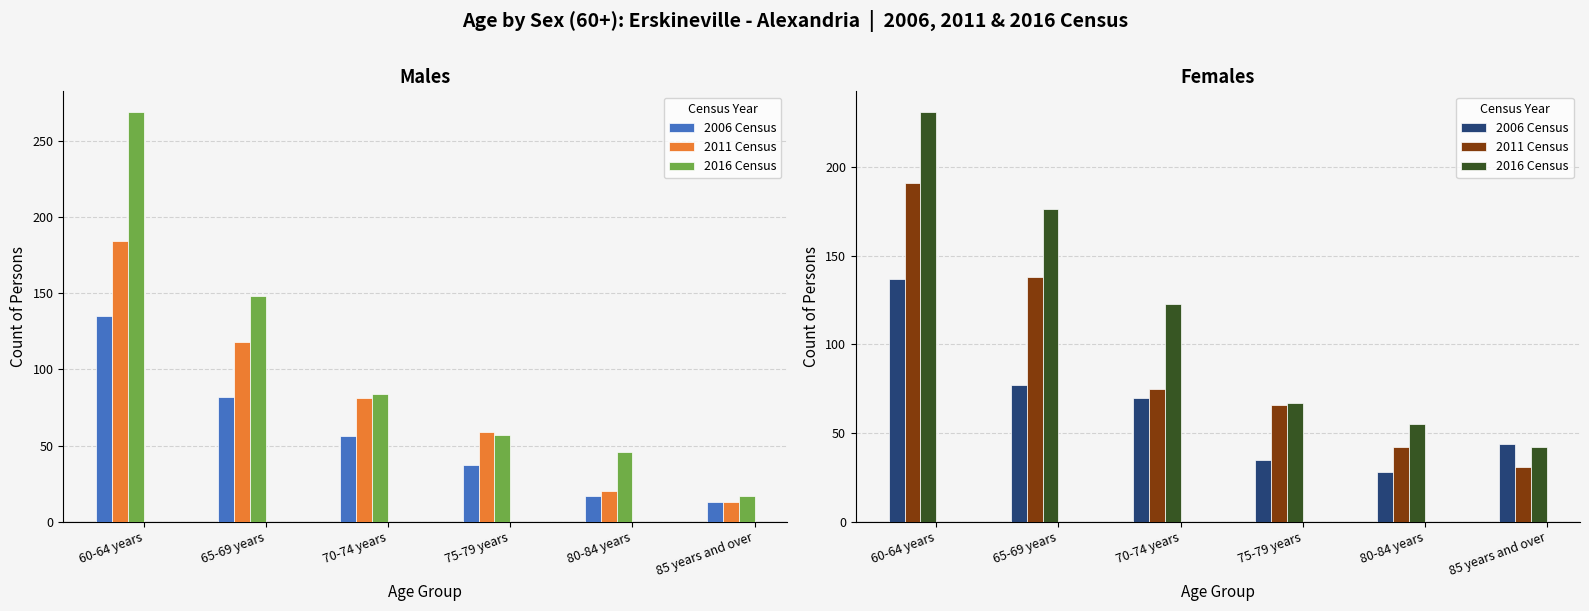

How many groups of bars are there?

6